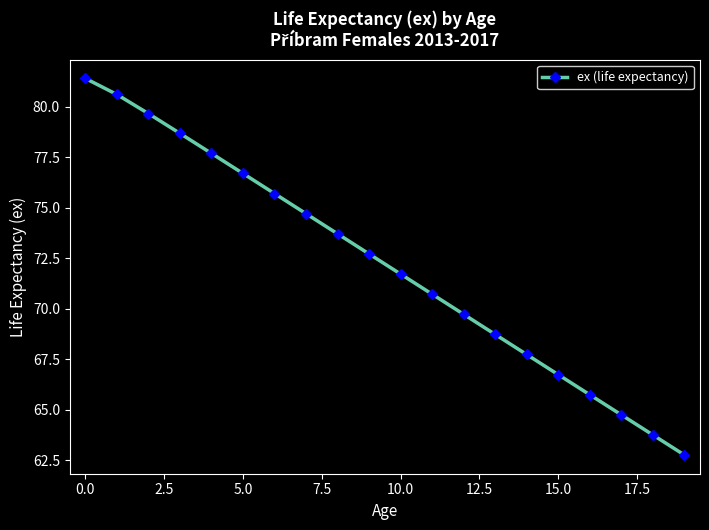

What is the value of the 20th point from the left?

62.8